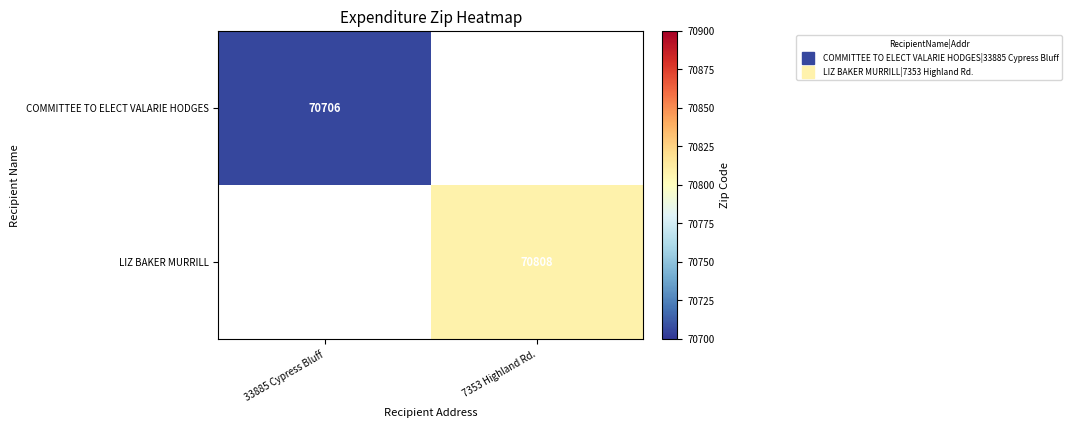

What is the smallest value displayed?

70706.0